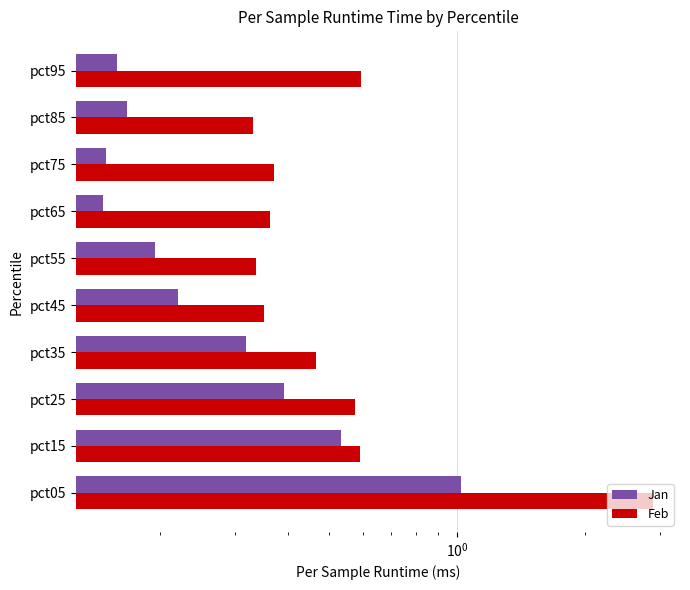

What is the average value of the Jan series?

0.3